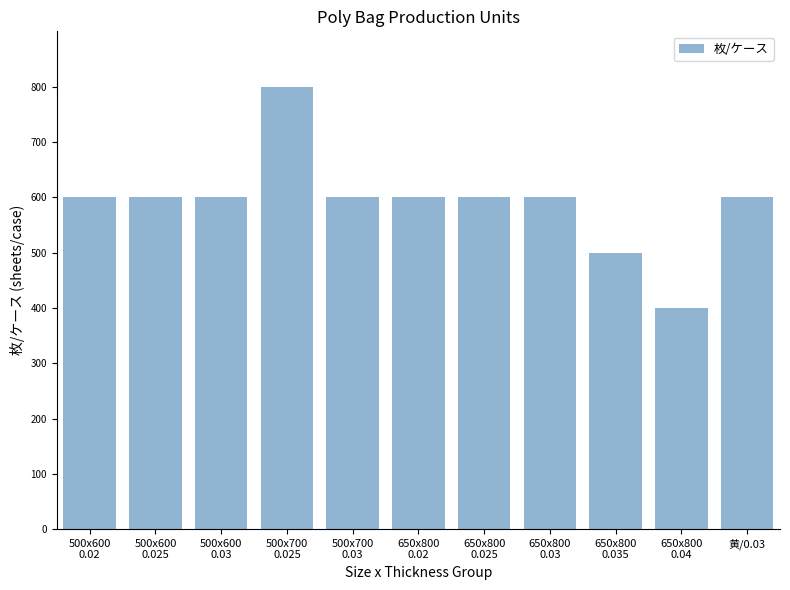

What is the value of the 10th bar from the left?

400